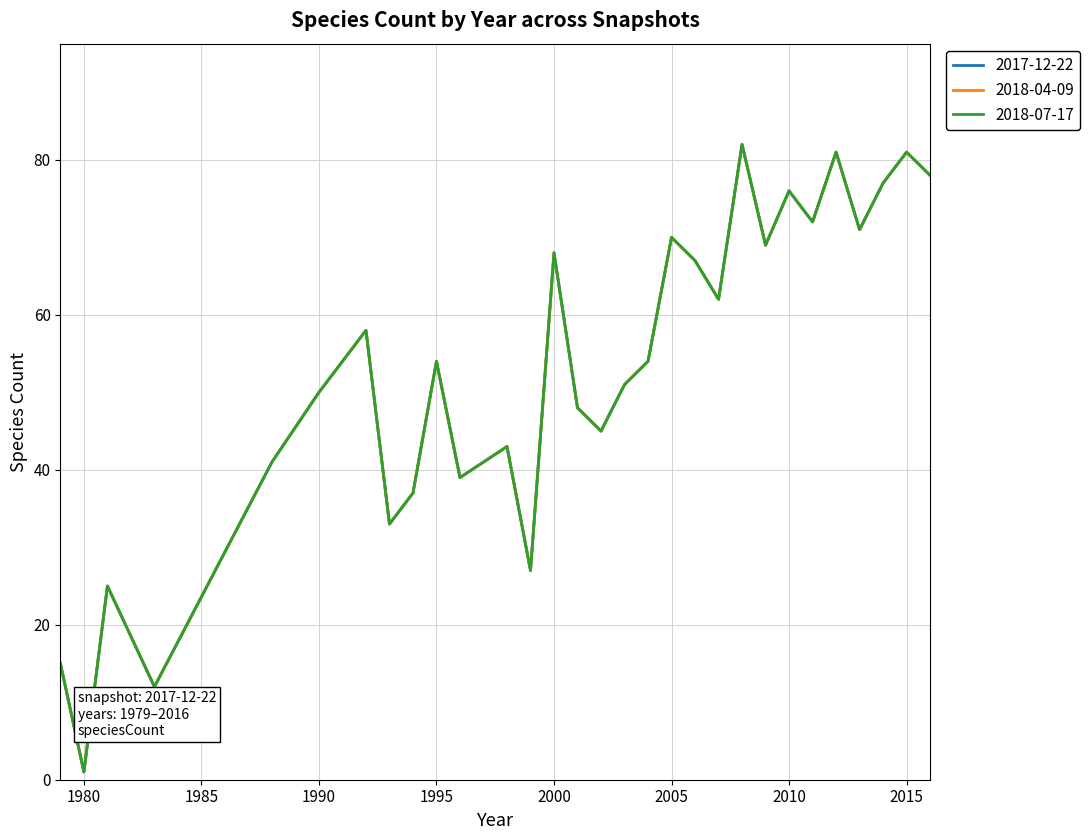

Reading left to right, what are all the values shown in this chart?

2017-12-22: 15	1	25	12	41	50	58	33	37	54	39	43	27	68	48	45	51	54	70	67	62	82	69	76	72	81	71	77	81	78
2018-04-09: 15	1	25	12	41	50	58	33	37	54	39	43	27	68	48	45	51	54	70	67	62	82	69	76	72	81	71	77	81	78
2018-07-17: 15	1	25	12	41	50	58	33	37	54	39	43	27	68	48	45	51	54	70	67	62	82	69	76	72	81	71	77	81	78